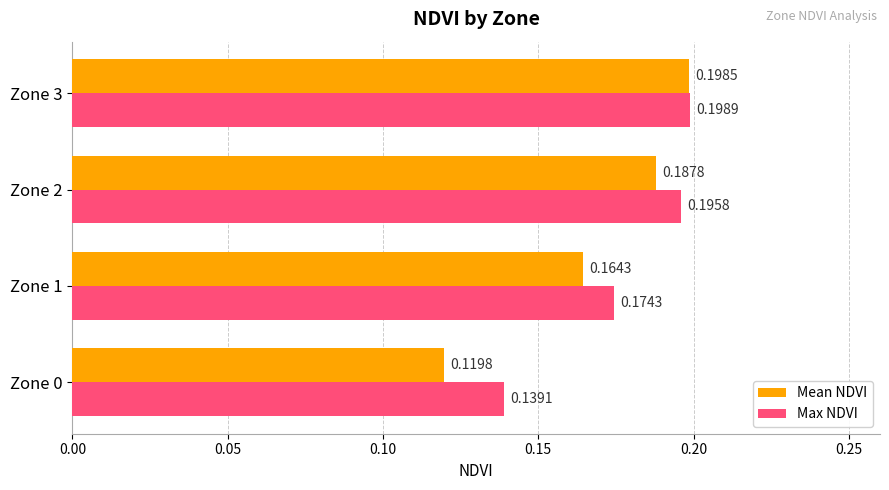

Which series has the largest total across all categories?

Max NDVI